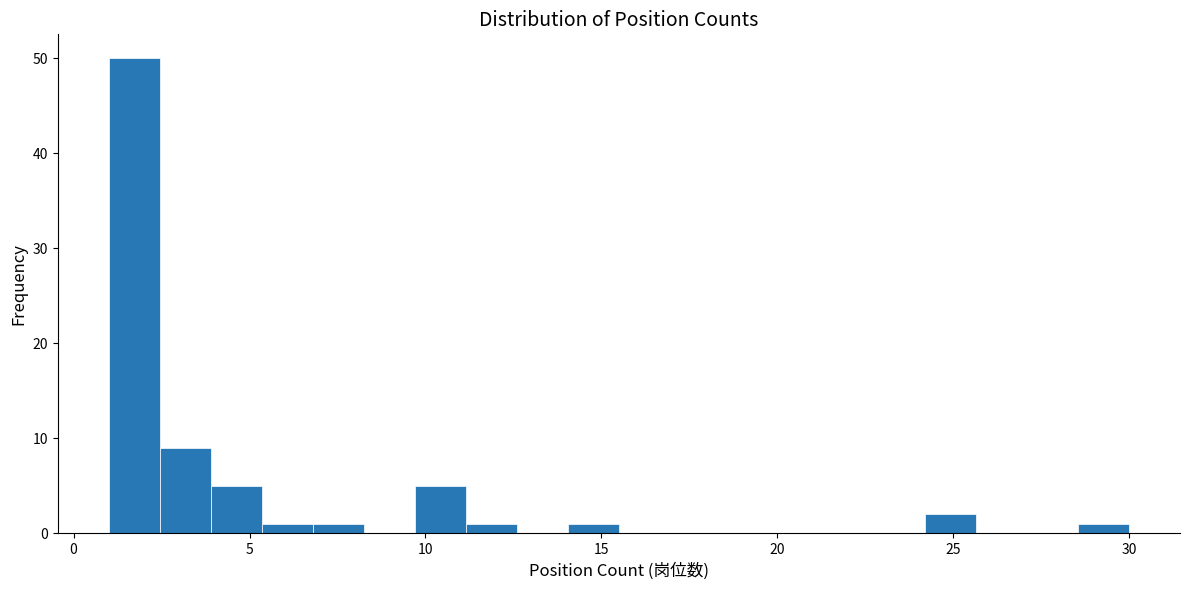

Around what value on the x-axis is the tallest bar? Give the approximate position of its centre, as read against the axis.

1.5